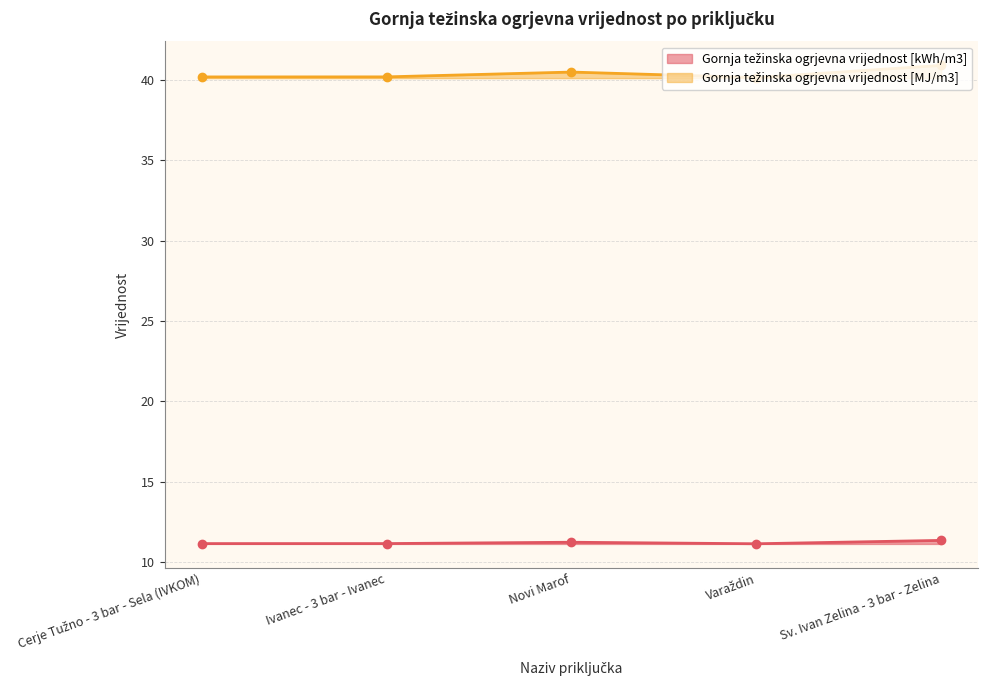

Which has a higher value, Cerje Tužno - 3 bar - Sela (IVKOM) or Sv. Ivan Zelina - 3 bar - Zelina?

Sv. Ivan Zelina - 3 bar - Zelina